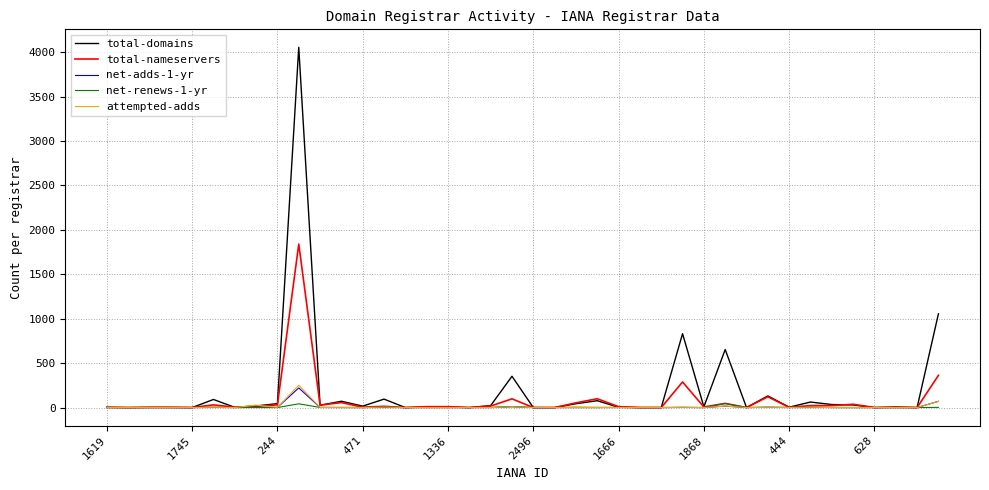

Which series has the largest range (max minus min)?

total-domains